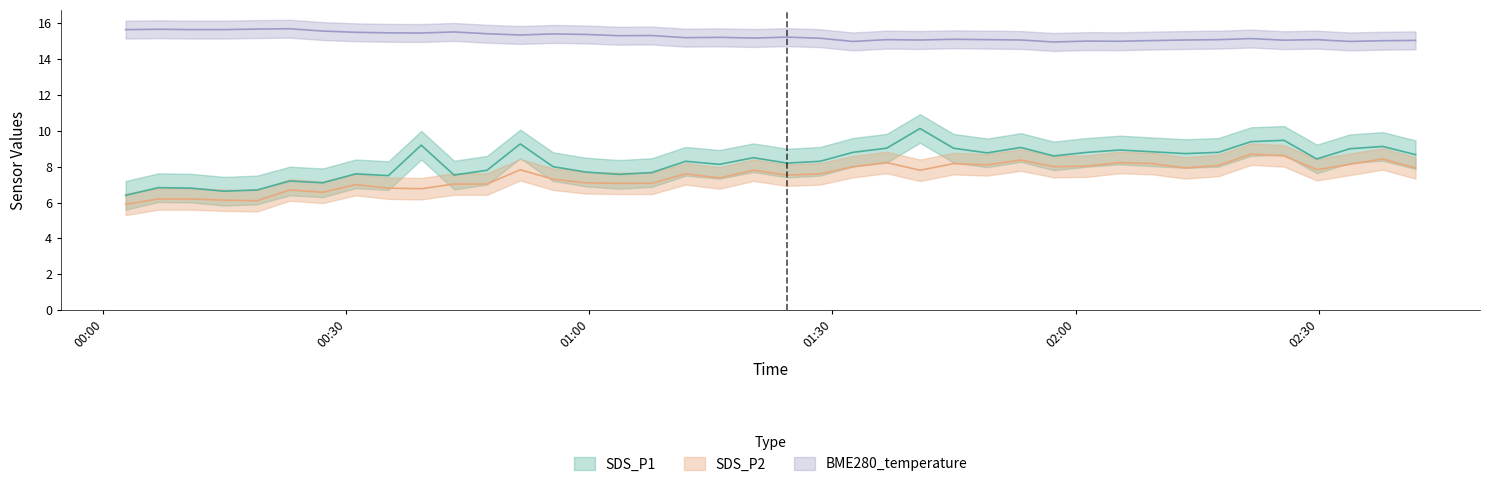

At which label is SDS_P1 closest to 8?

2023/05/16 00:55:31